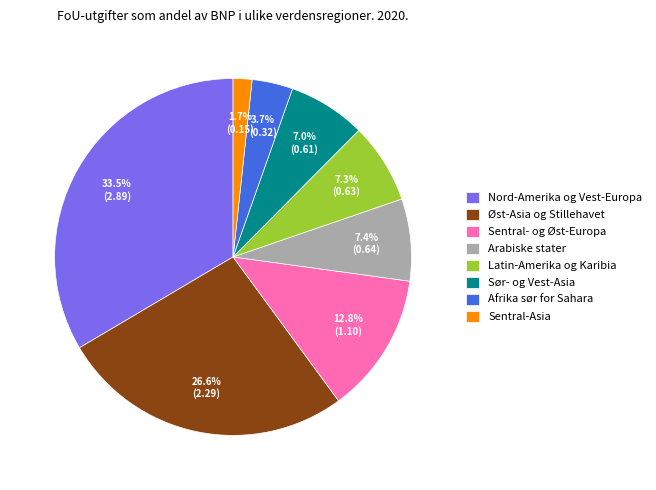

Approximately how many times larger is the value at Arabiske stater compared to Nord-Amerika og Vest-Europa?

0.2